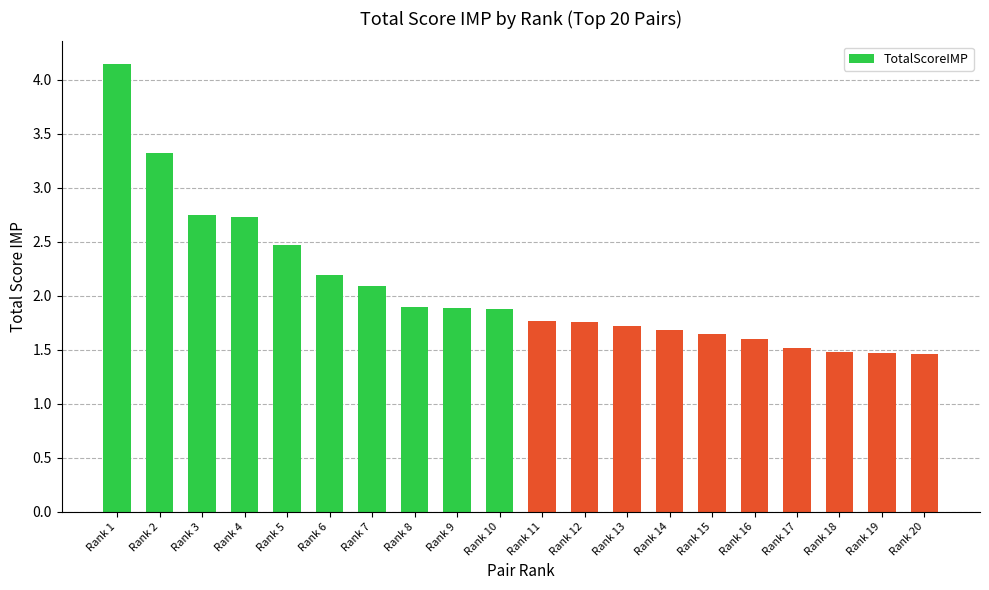

What value does the data have at Rank 4?

2.7